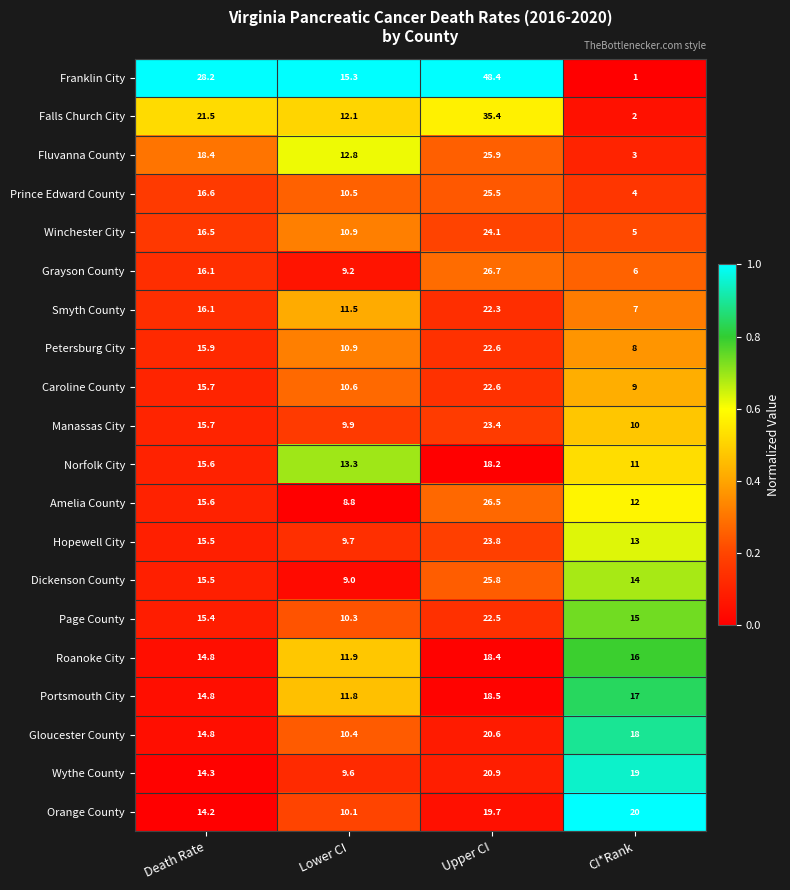

Is the value of Grayson County at Death Rate greater than the value of Smyth County at Lower CI?

Yes